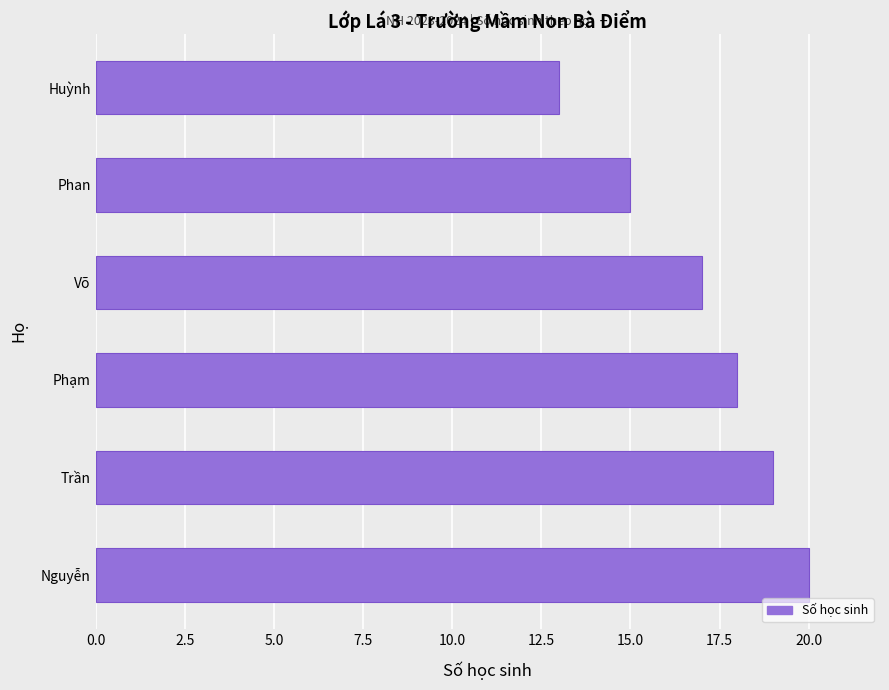

What is the maximum value shown in the chart?

20